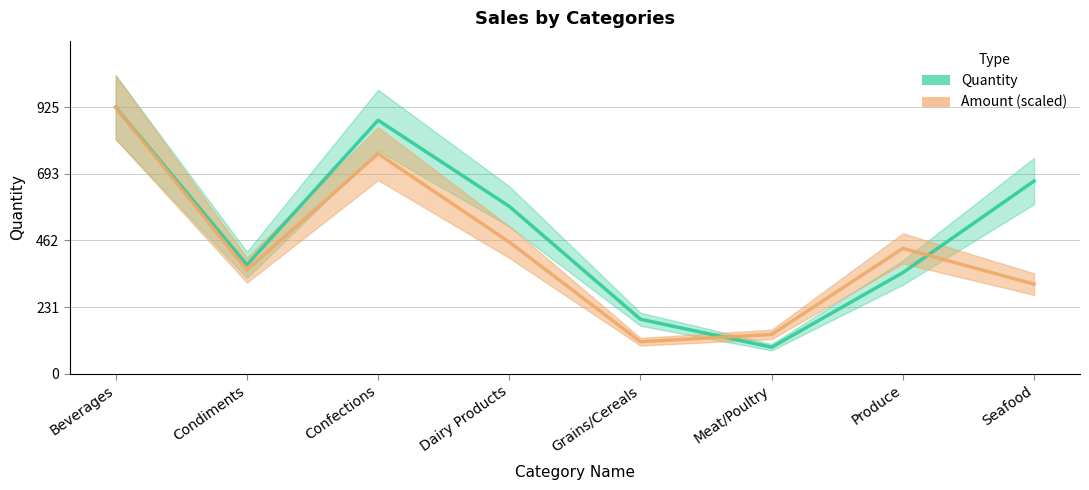

Reading right to left, transcribe all the data shown in this chart.

Quantity: Seafood=669.0	Produce=351.0	Meat/Poultry=92.0	Grains/Cereals=189.0	Dairy Products=581.0	Confections=880.0	Condiments=378.0	Beverages=925.0
Amount (scaled): Seafood=311.1	Produce=435.1	Meat/Poultry=136.3	Grains/Cereals=111.0	Dairy Products=456.9	Confections=763.8	Condiments=359.7	Beverages=925.0